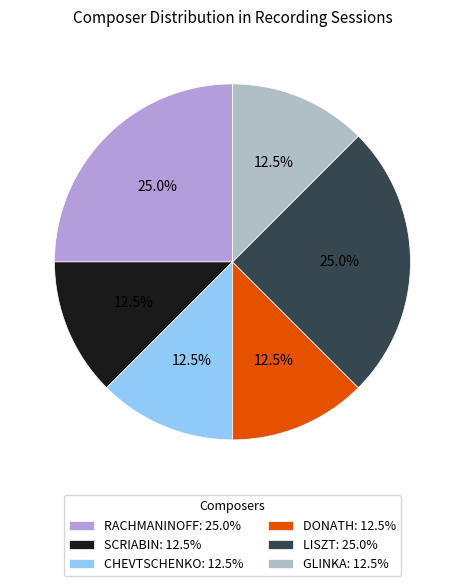

True or false: CHEVTSCHENKO accounts for 21% of the total.

False